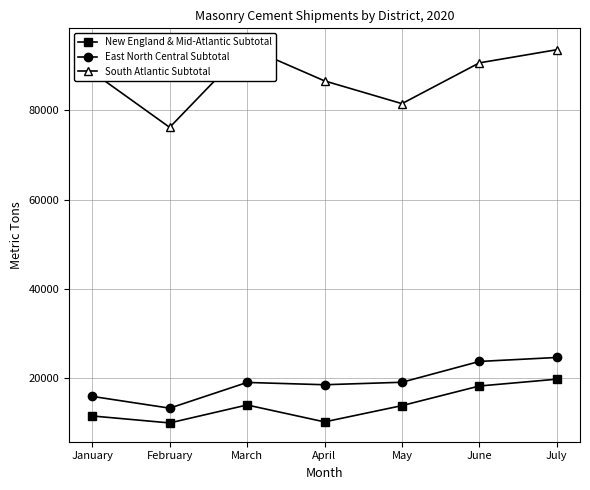

What is the sum of all East North Central Subtotal values?

133696